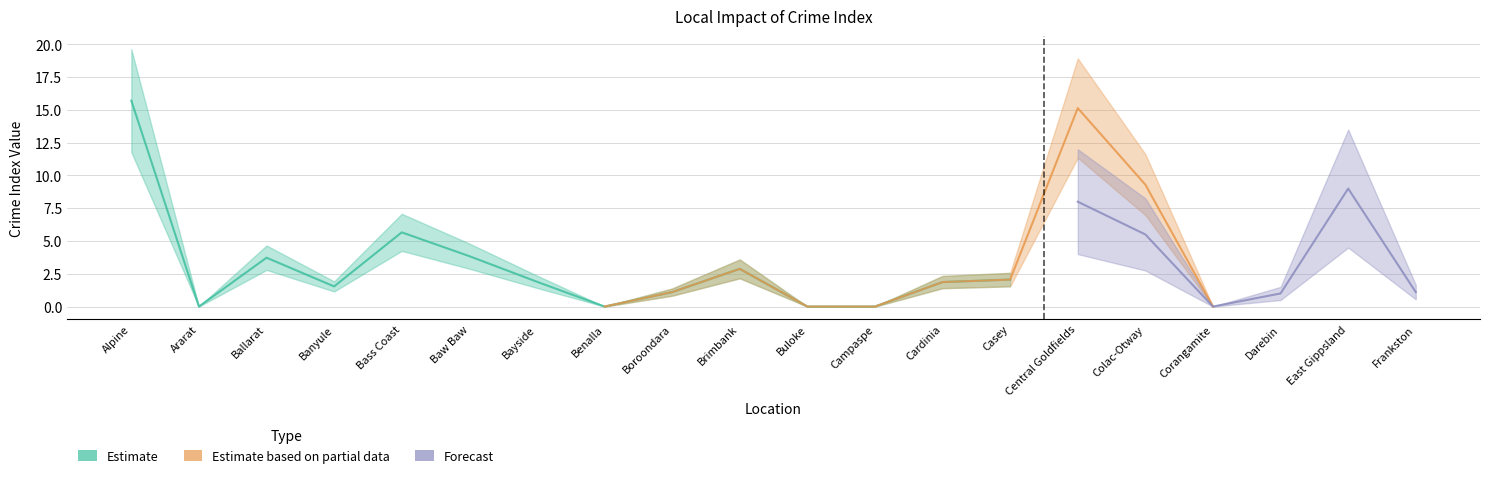

The Estimate based on partial data series shows 0.0 at Corangamite. True or false?

False